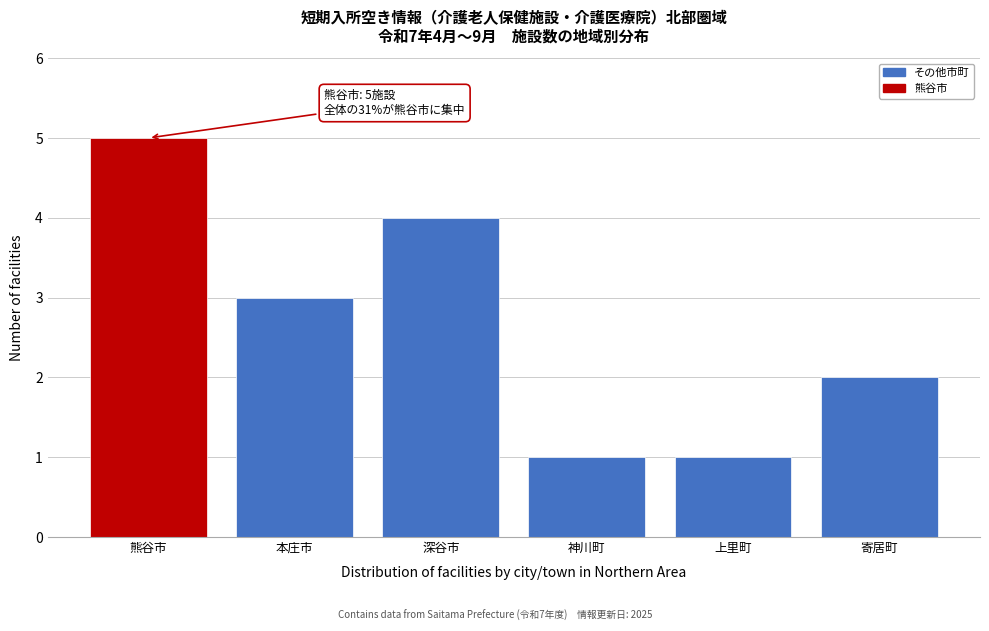

Reading left to right, list all the values displayed in this chart.

5	3	4	1	1	2